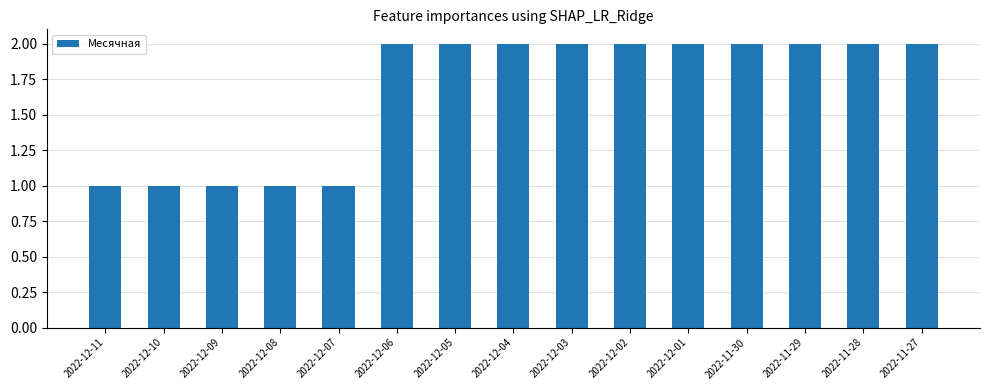

What is the greatest value displayed?

2